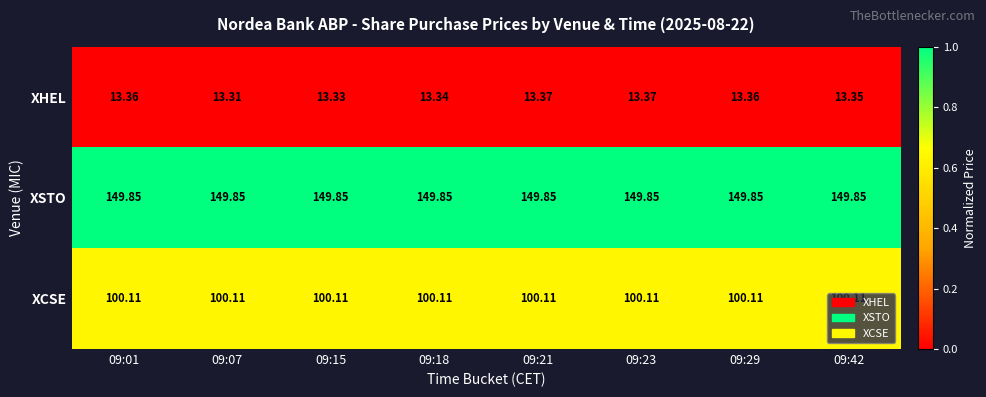

Is the value of XHEL at 09:23 greater than the value of XSTO at 09:18?

No